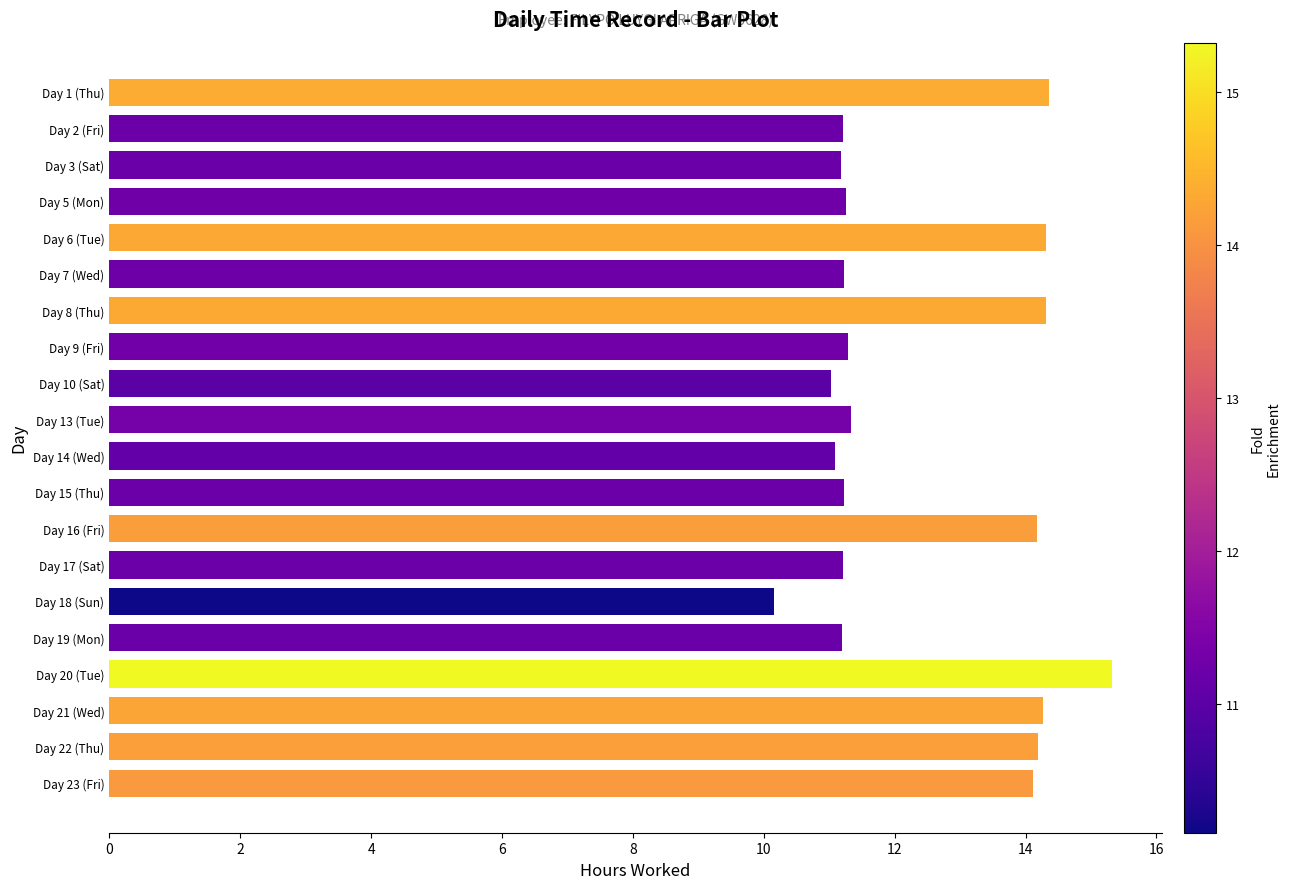

The value at Day 7 (Wed) is 11.2. True or false?

True